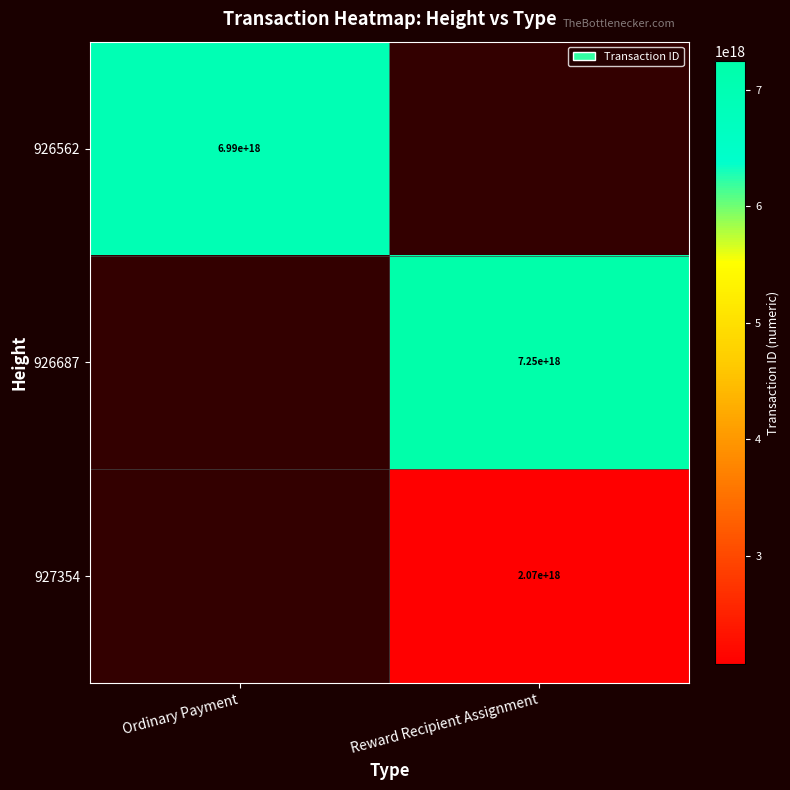

The value of 926562 at Ordinary Payment is 6990000000000000000. True or false?

True